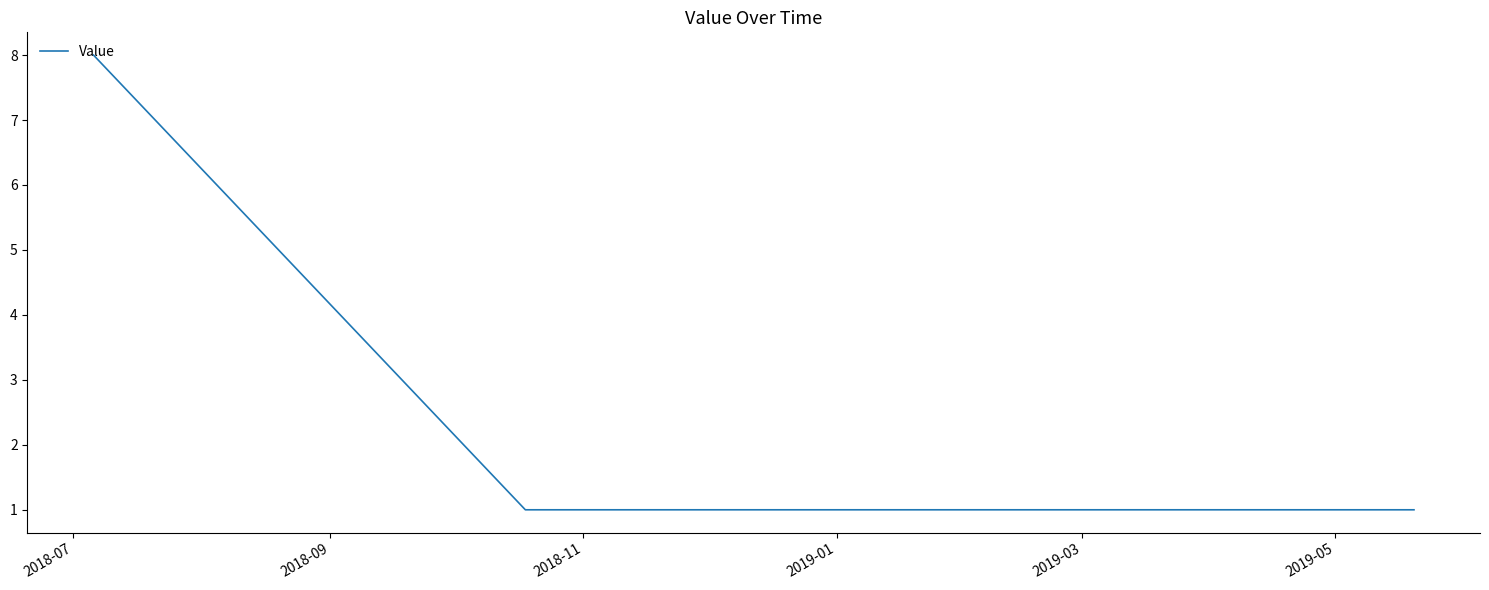

What is the greatest value displayed?

8